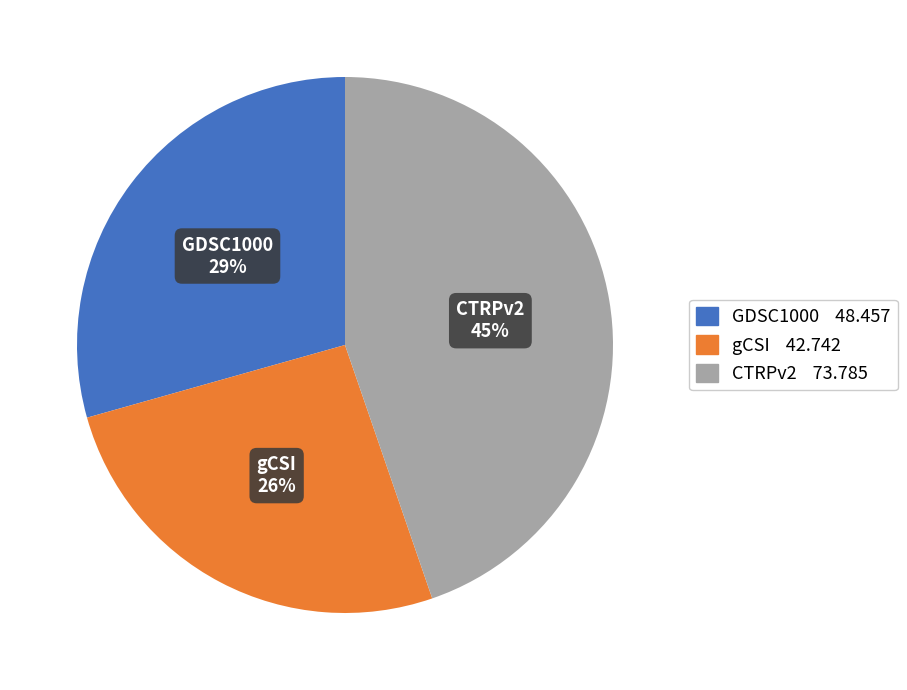

Does CTRPv2 represent more than half of the total?

No